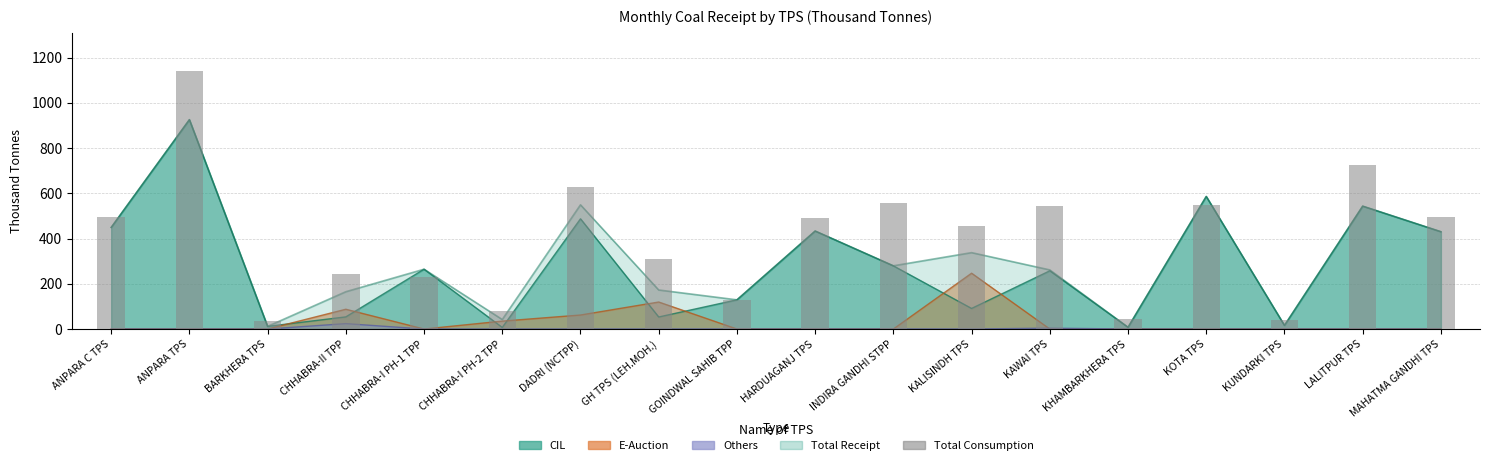

Rank the categories by value from lowest to highest.

BARKHERA TPS, KUNDARKI TPS, KHAMBARKHERA TPS, CHHABRA-I PH-2 TPP, GOINDWAL SAHIB TPP, CHHABRA-I PH-1 TPP, CHHABRA-II TPP, GH TPS (LEH.MOH.), KALISINDH TPS, HARDUAGANJ TPS, MAHATMA GANDHI TPS, ANPARA C TPS, KAWAI TPS, KOTA TPS, INDIRA GANDHI STPP, DADRI (NCTPP), LALITPUR TPS, ANPARA TPS